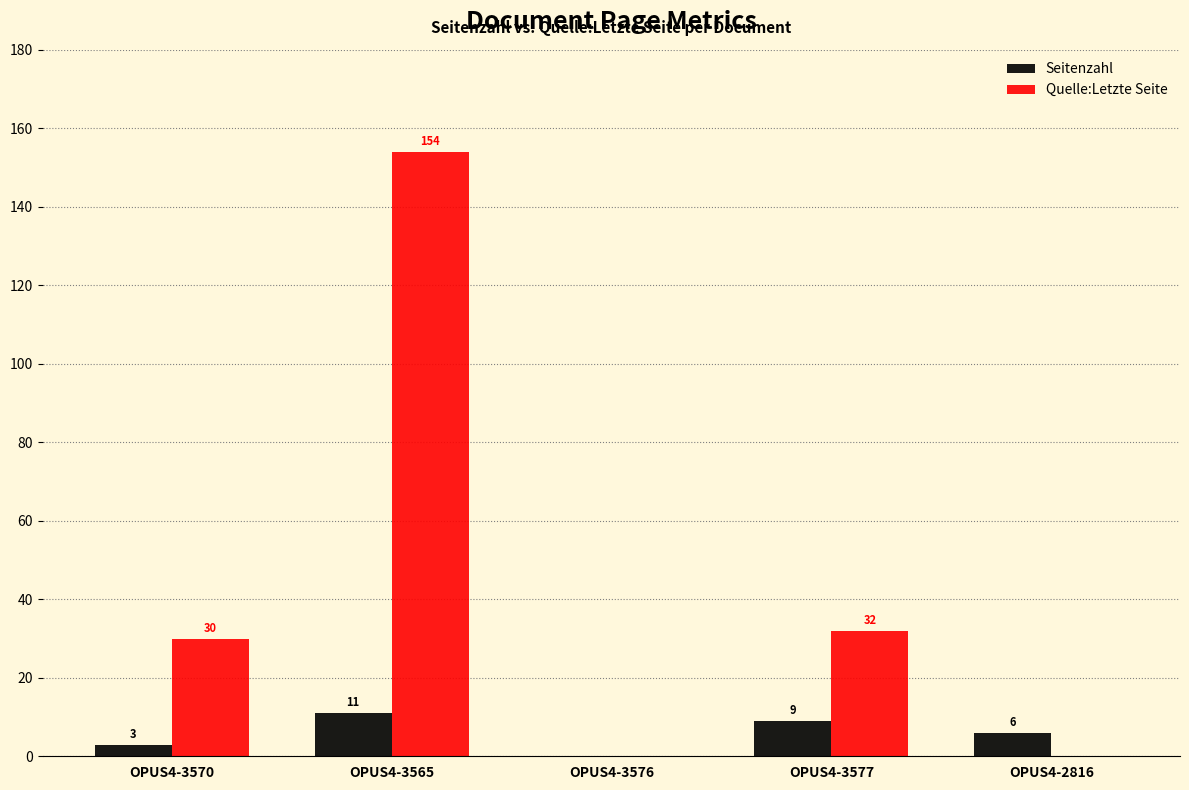

Are the bars horizontal?

No